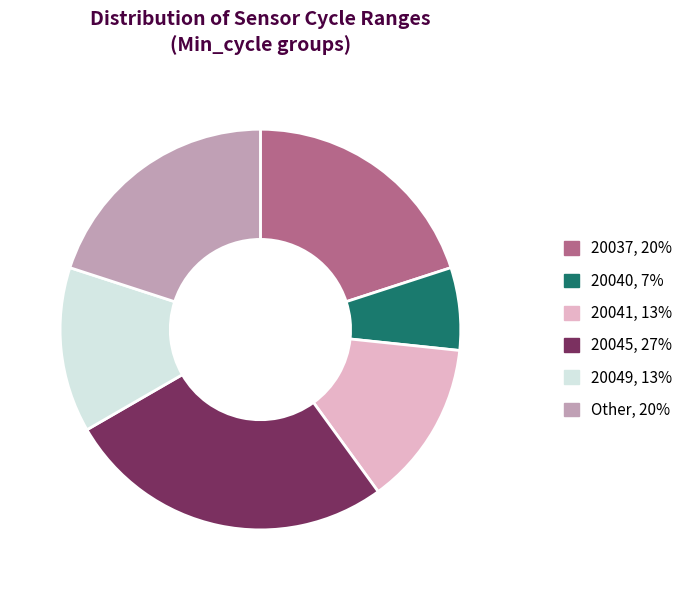

Does any single category account for the majority?

No